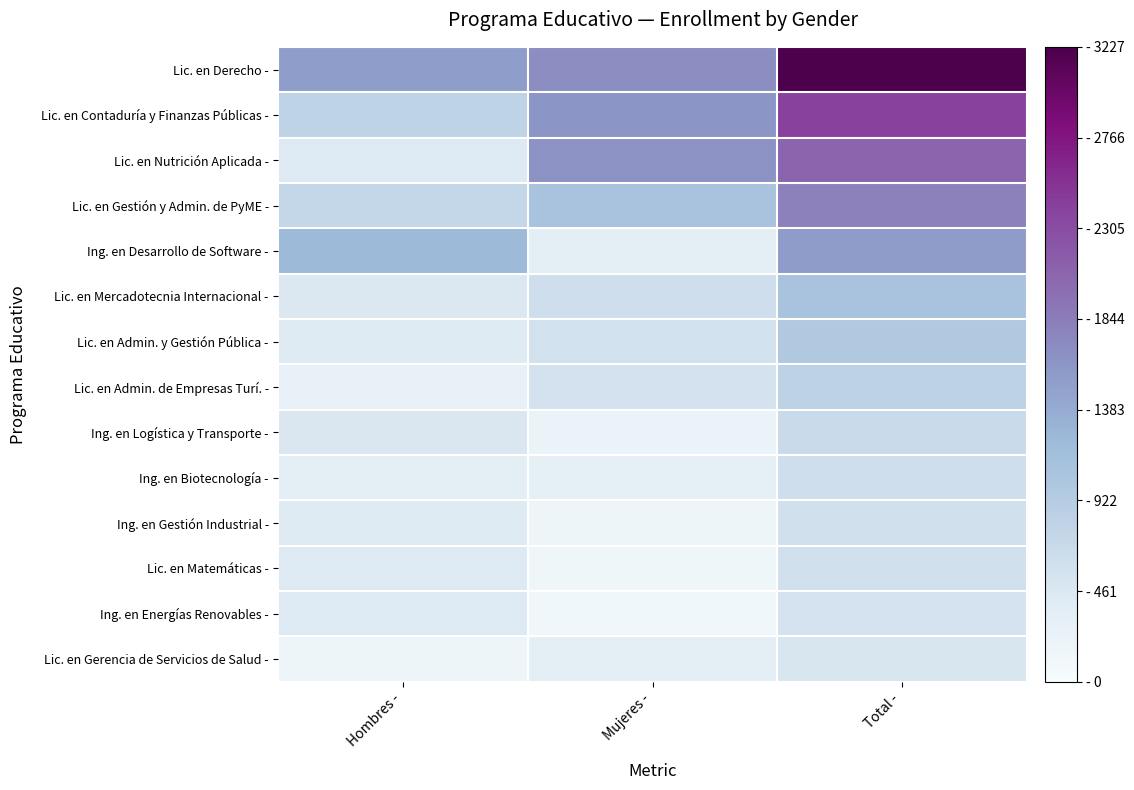

Which series changed the most between Hombres - and Mujeres -?

Lic. en Nutrición Aplicada -